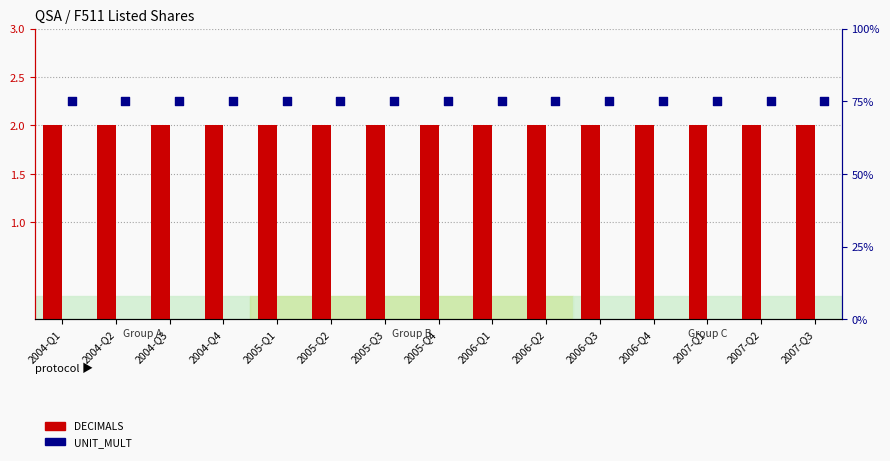

What are all the series names shown in the legend?

DECIMALS, UNIT_MULT